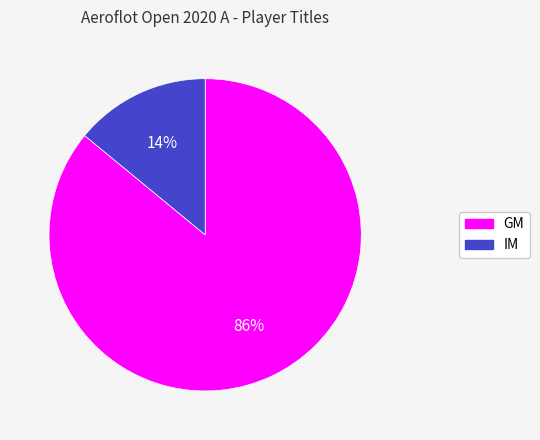

To the nearest percent, what portion does GM represent?

86%